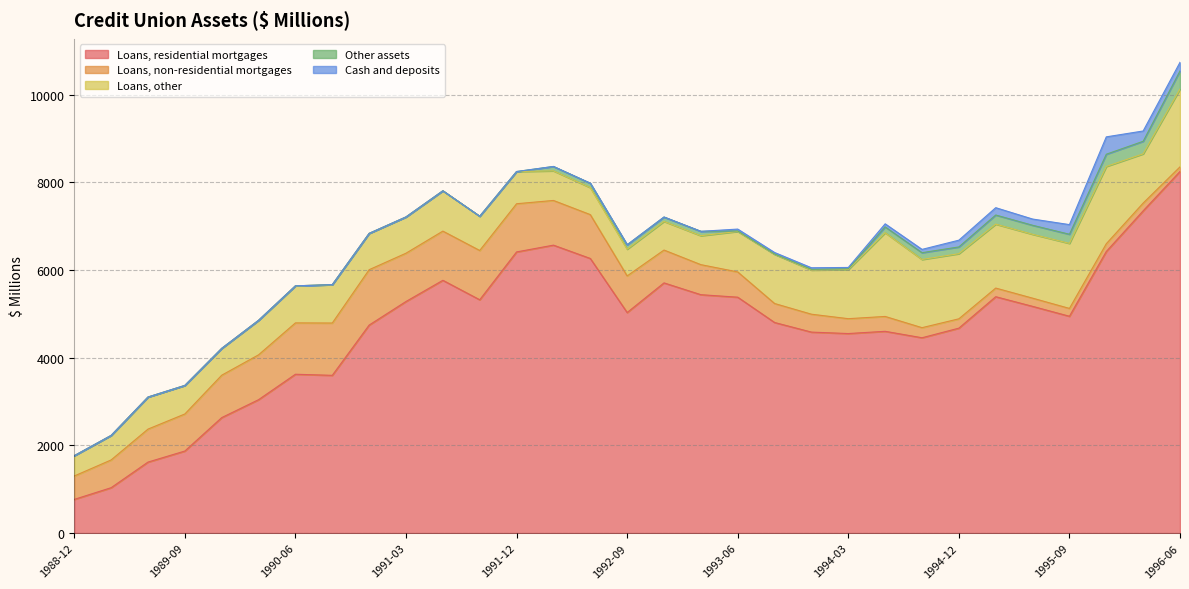

Does the chart display data point markers on the line(s)?

No